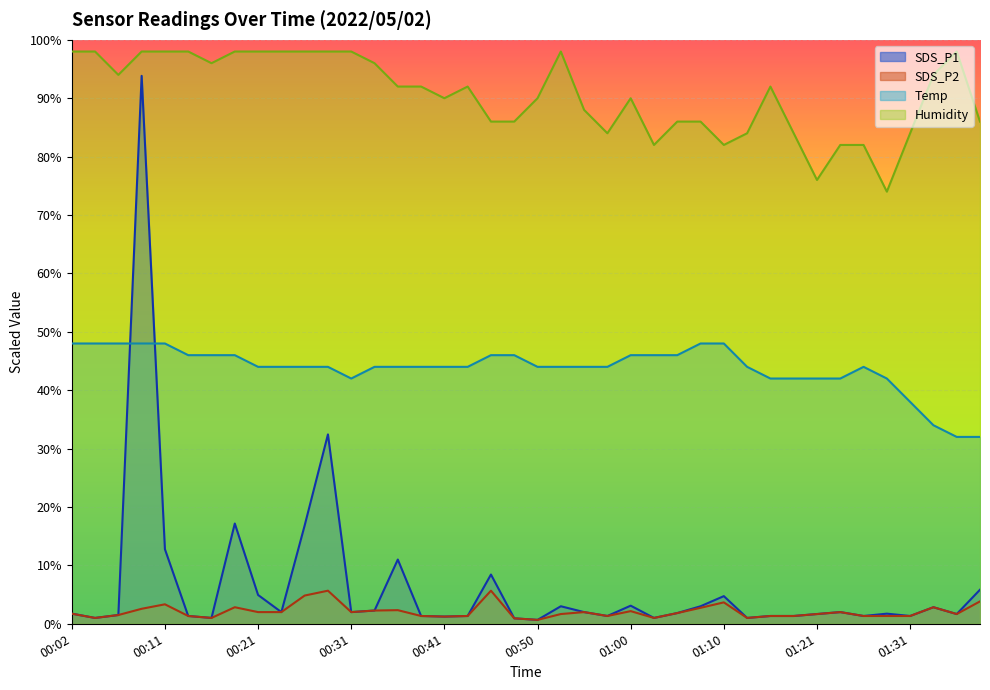

Where does the SDS_P2 series first go above 1?

00:02